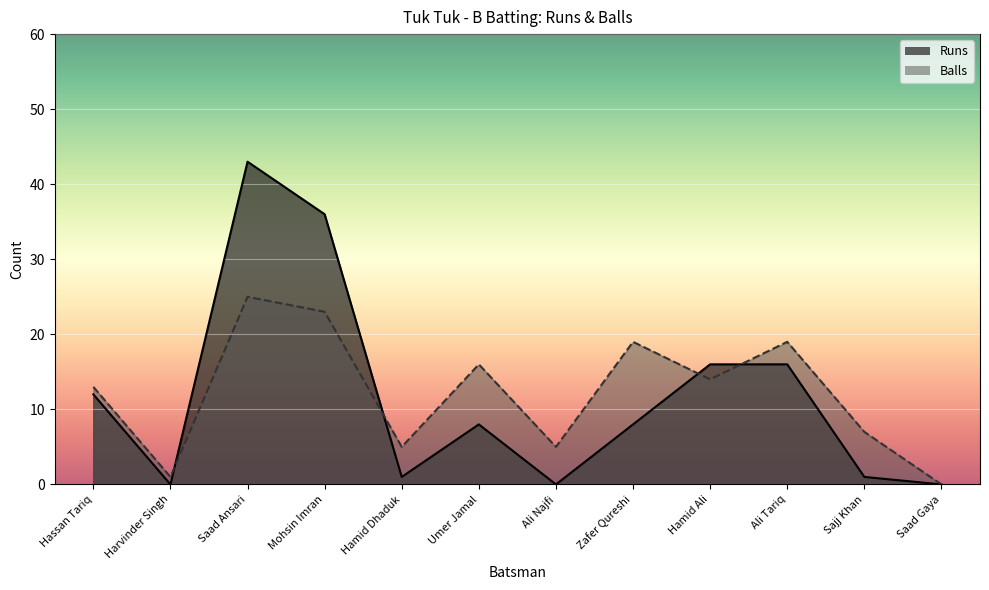

What is the value of the Runs point at the 8th from the left?

8